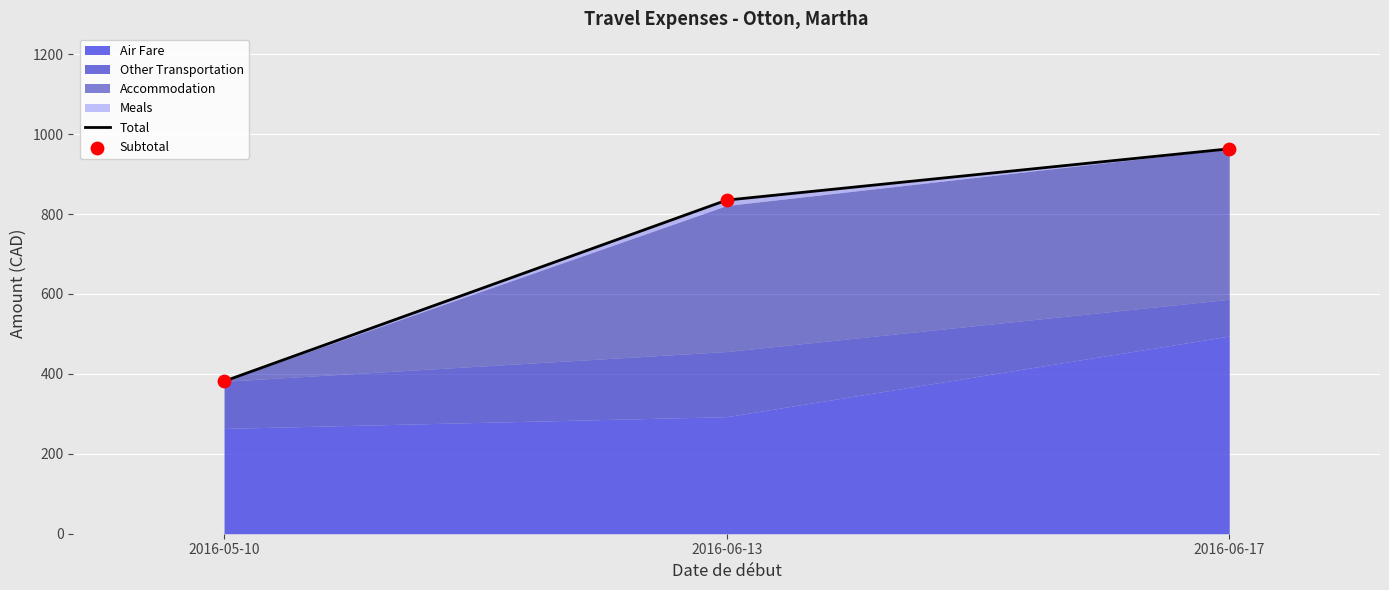

Is the value of Total at 2016-06-13 greater than the value of Subtotal at 2016-06-13?

No